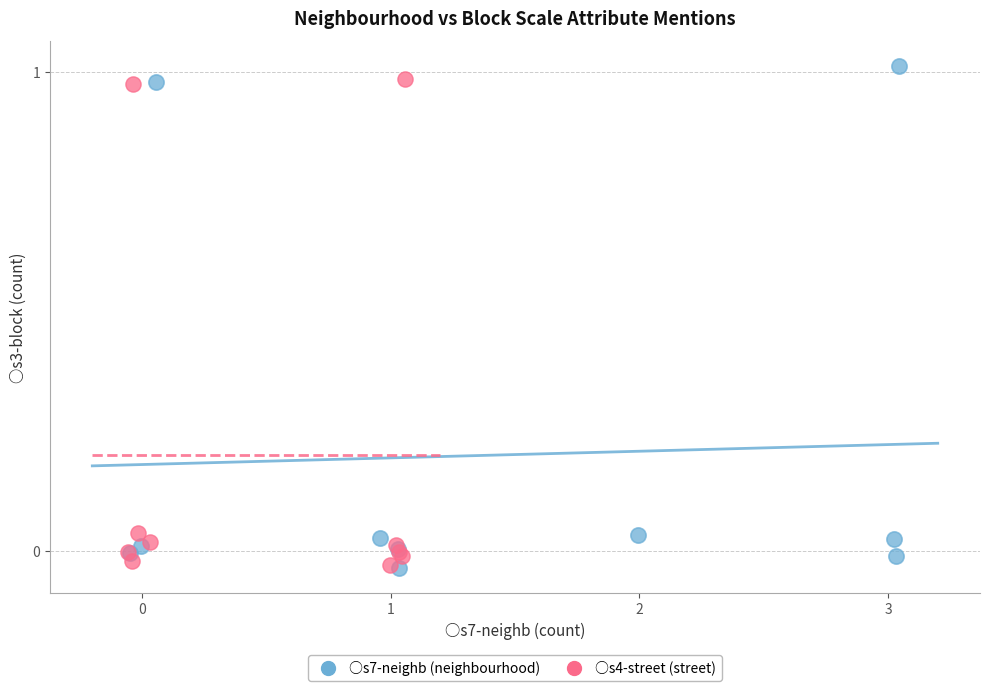

What are all the series names shown in the legend?

○s7-neighb (neighbourhood), ○s4-street (street)